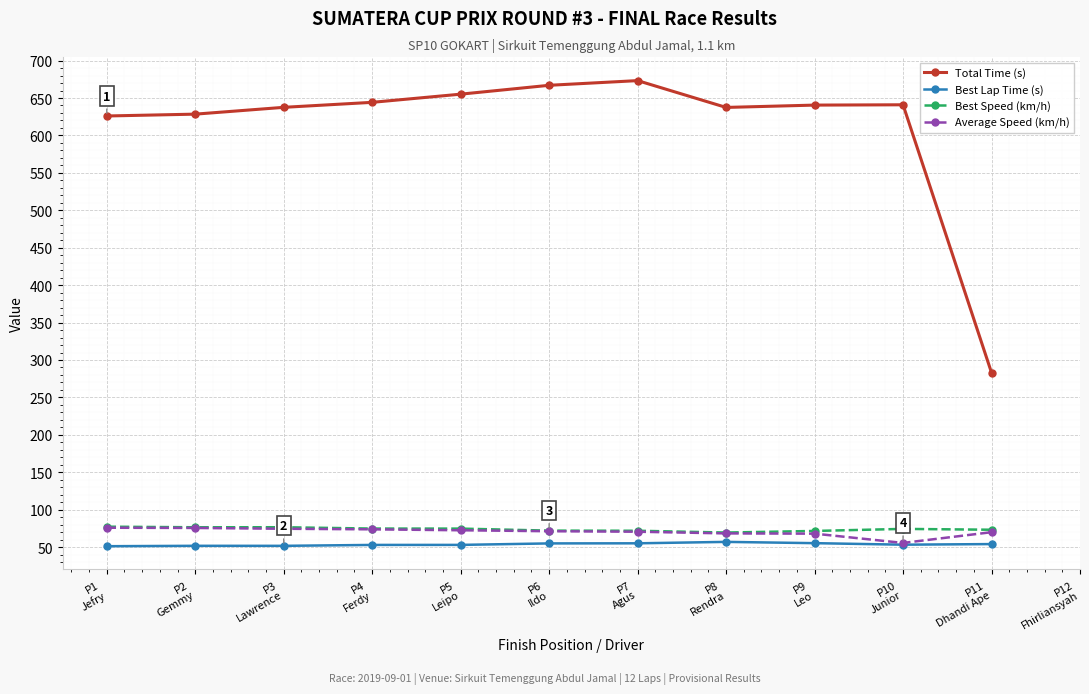

At which label does Total Time (s) reach its minimum?

P11
Dhandi Ape